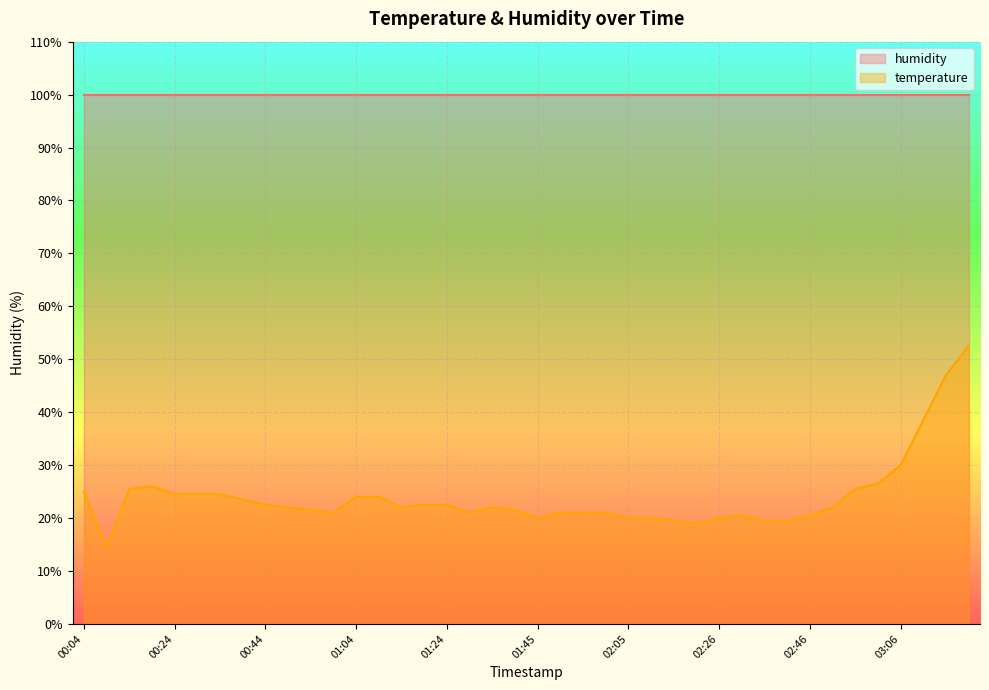

What is the average value?

23.9